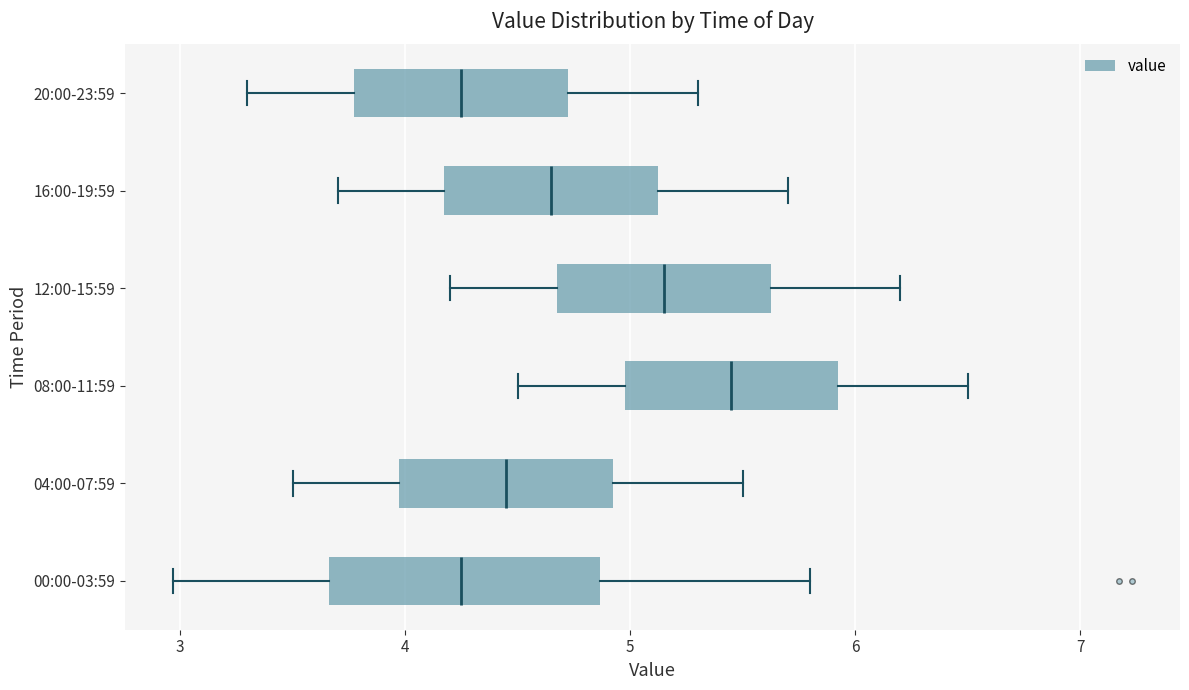

Which box is the widest, from its left edge to its right edge?

00:00-03:59